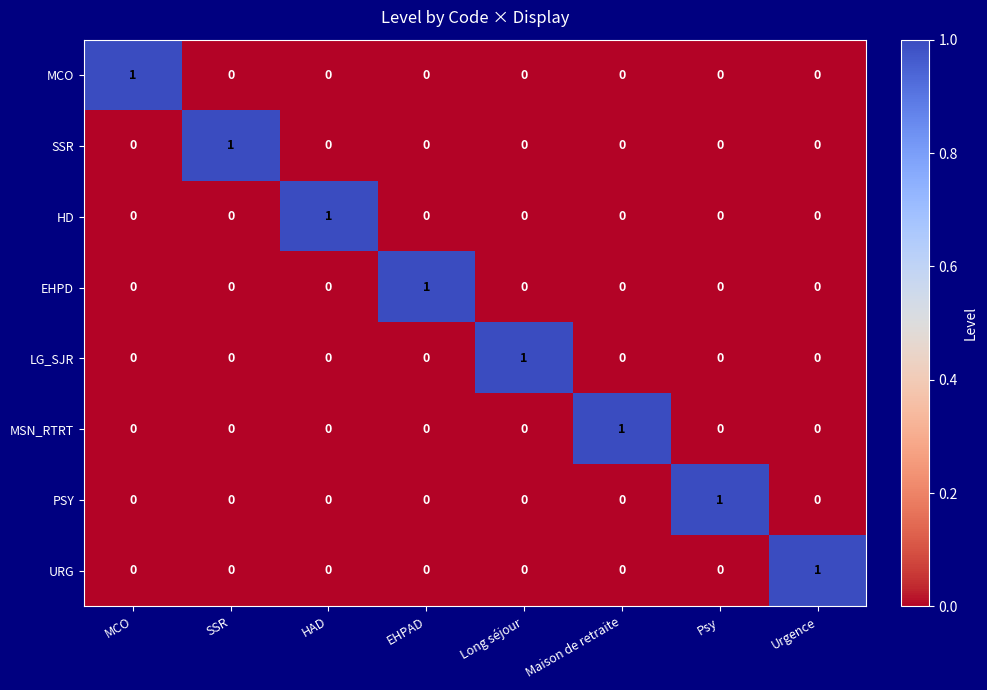

How many series are shown in this chart?

8